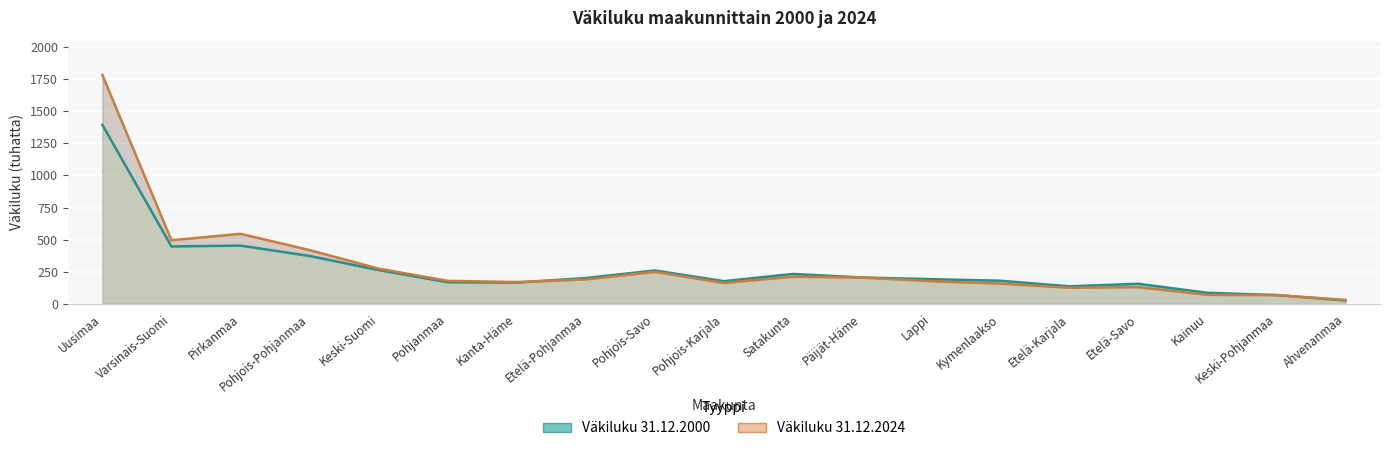

At which category does Väkiluku 31.12.2024 reach its first local peak?

Pirkanmaa